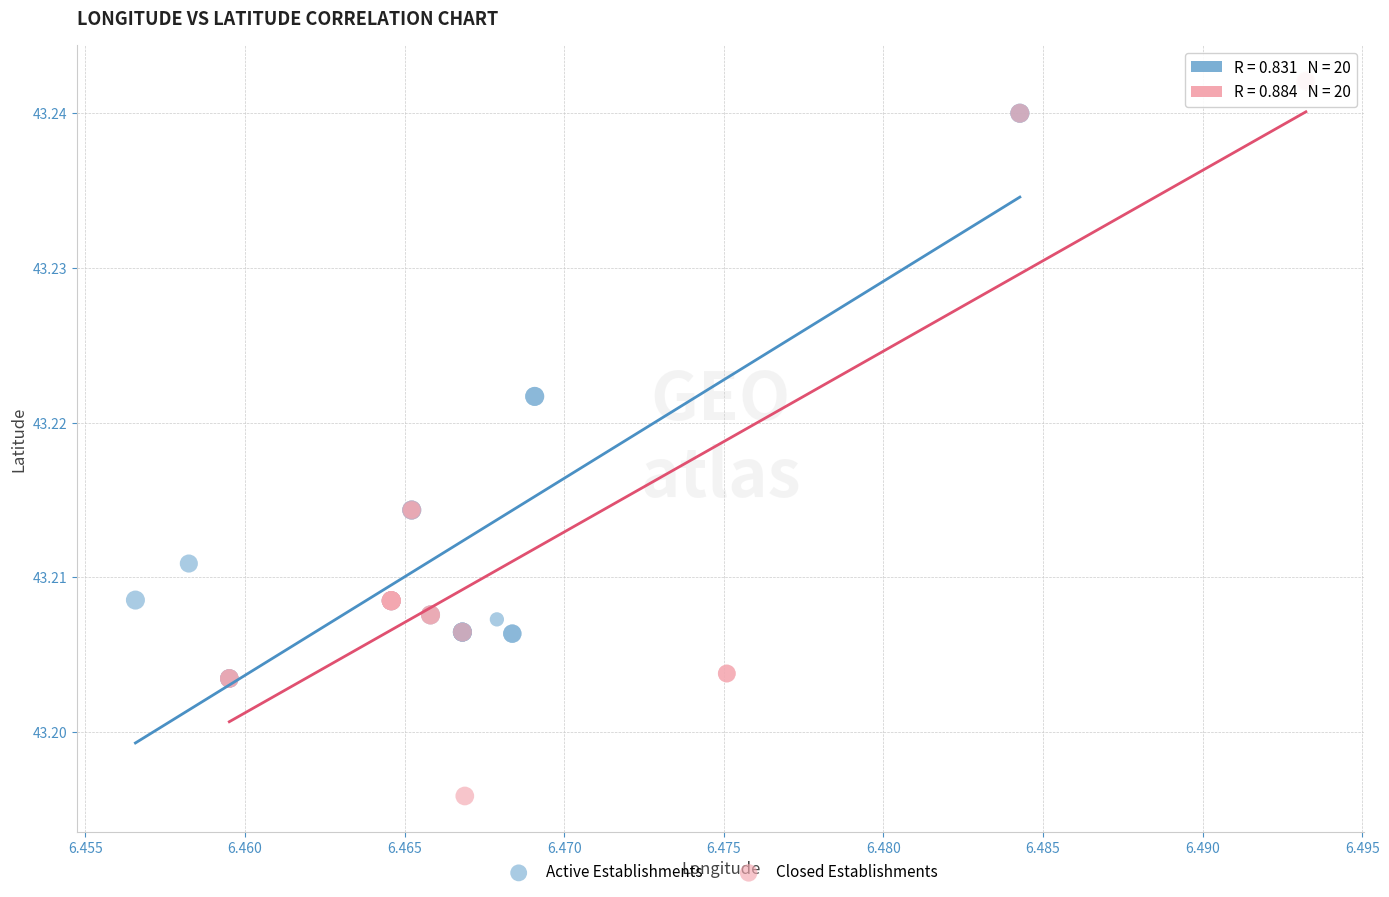

Which series reaches the maximum Y coordinate?

Closed Establishments